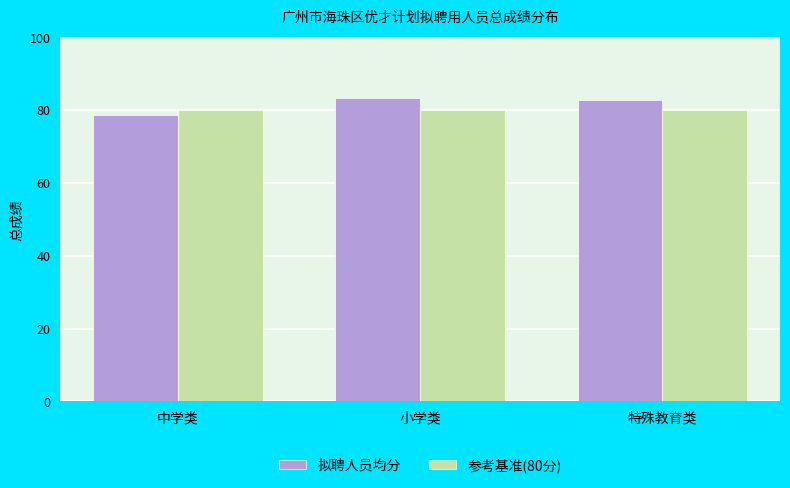

Which series has the largest range (max minus min)?

拟聘人员均分